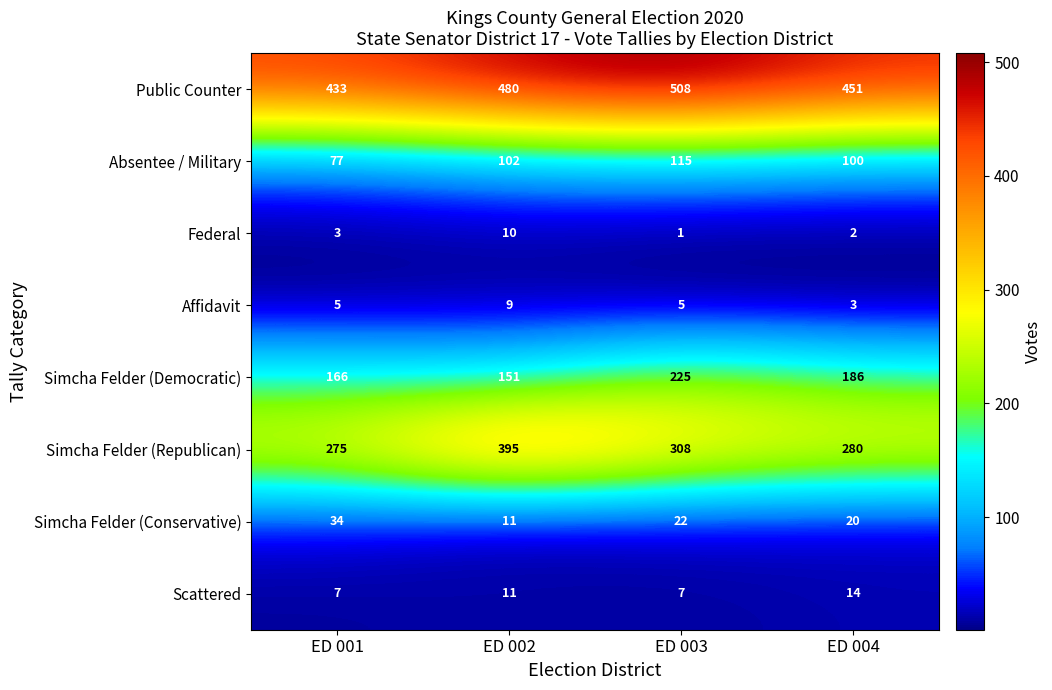

At which category is the sum across all series the highest?

ED 003